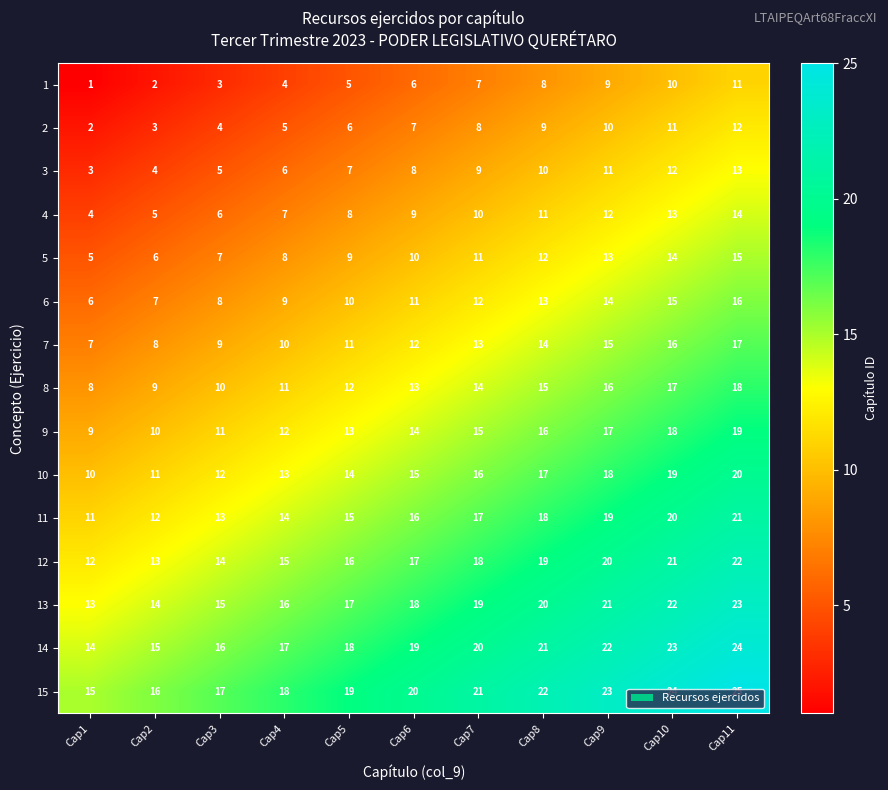

Which series has the largest total across all categories?

15